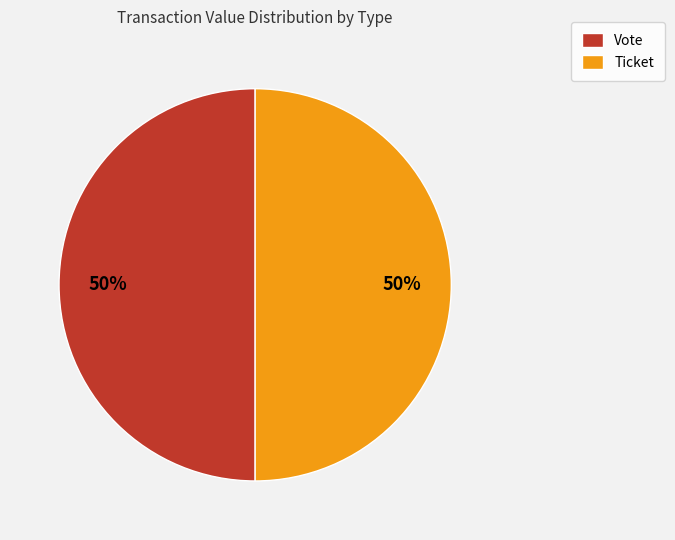

To the nearest percent, what percentage of the pie is Vote?

50%